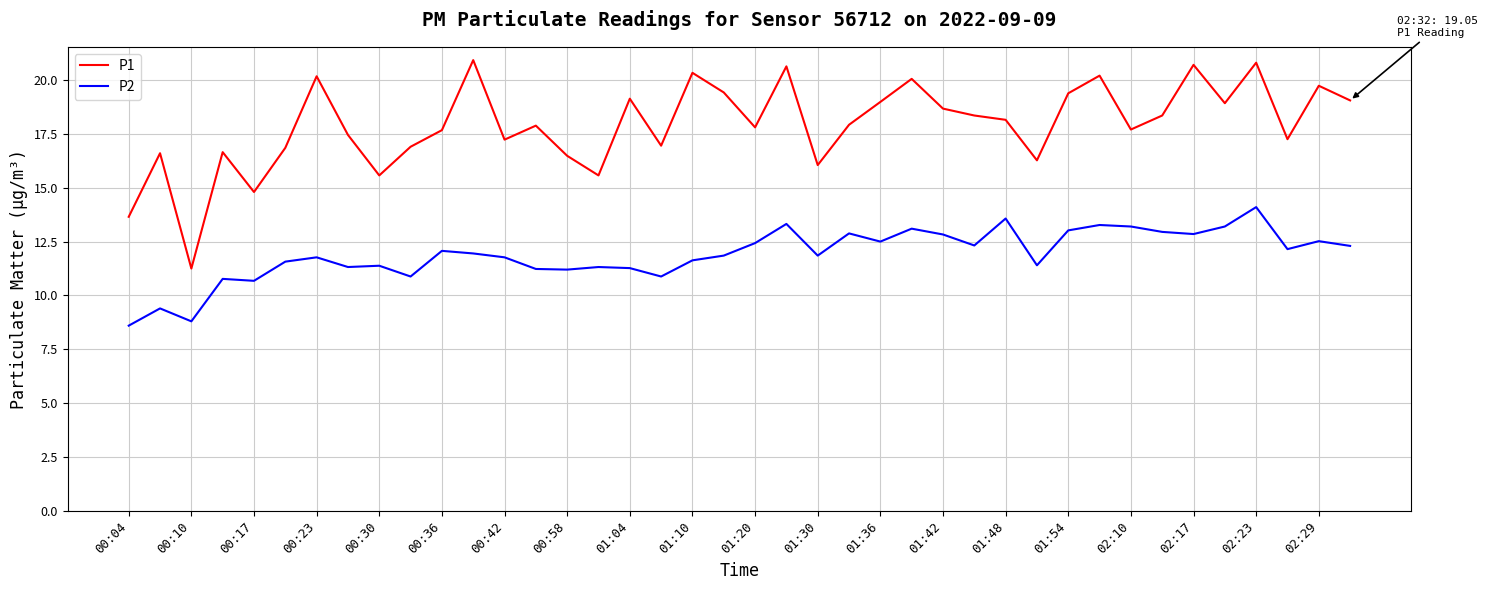

Which series has the largest range (max minus min)?

P1